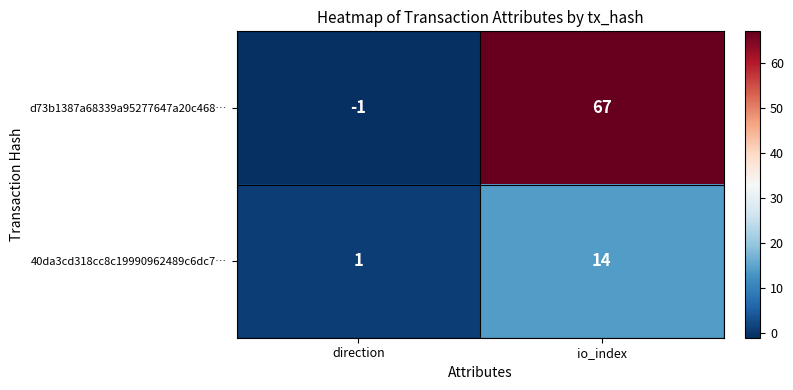

Which category has the highest value across all series?

io_index